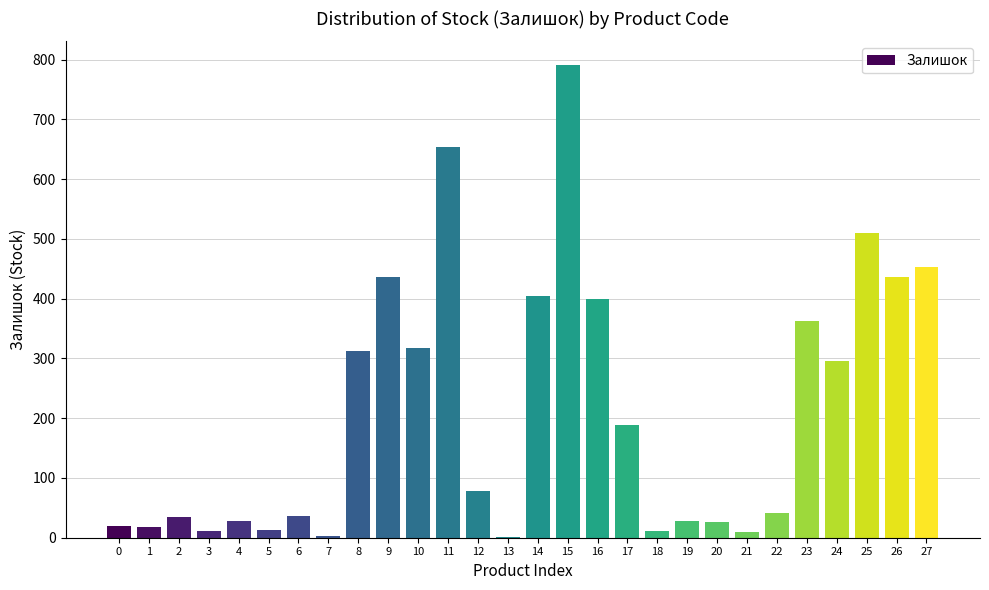

What is the maximum value shown in the chart?

791